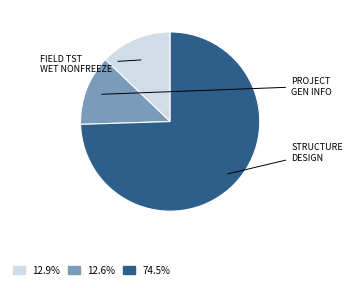

How many slices are in this pie chart?

3